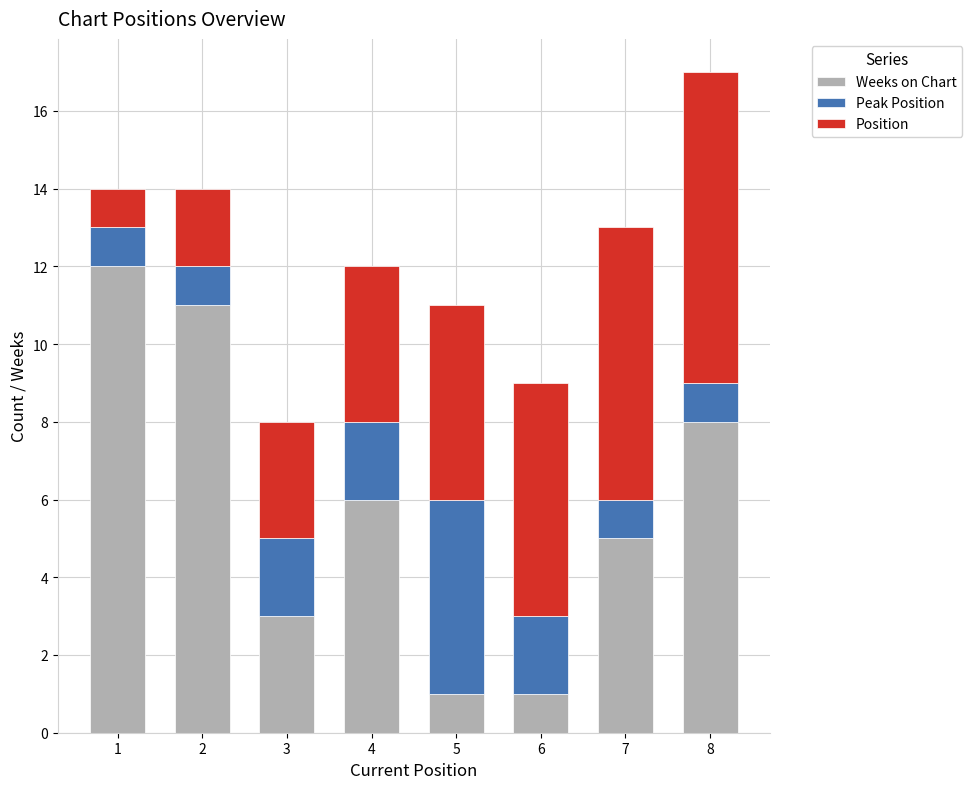

What is the difference between the second highest and minimum values in the Weeks on Chart series?

10